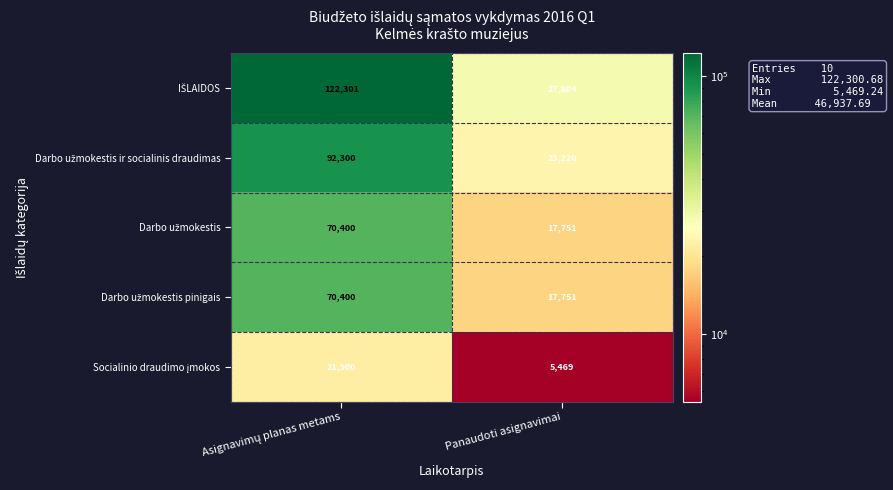

What is the difference between the highest and lowest values at Panaudoti asignavimai?

22415